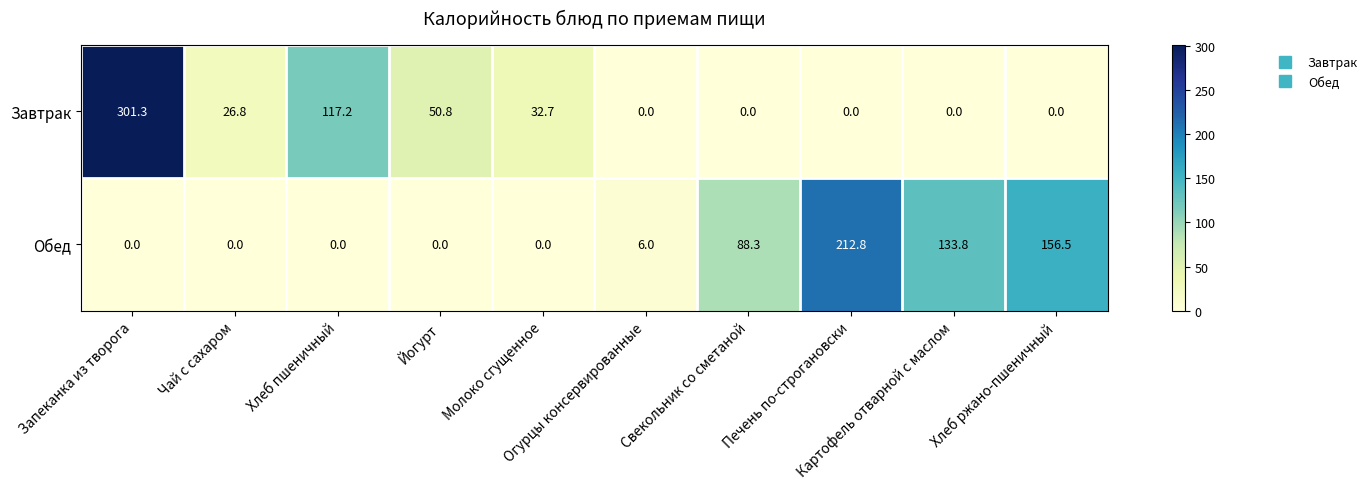

What is the maximum value shown in the chart?

301.3